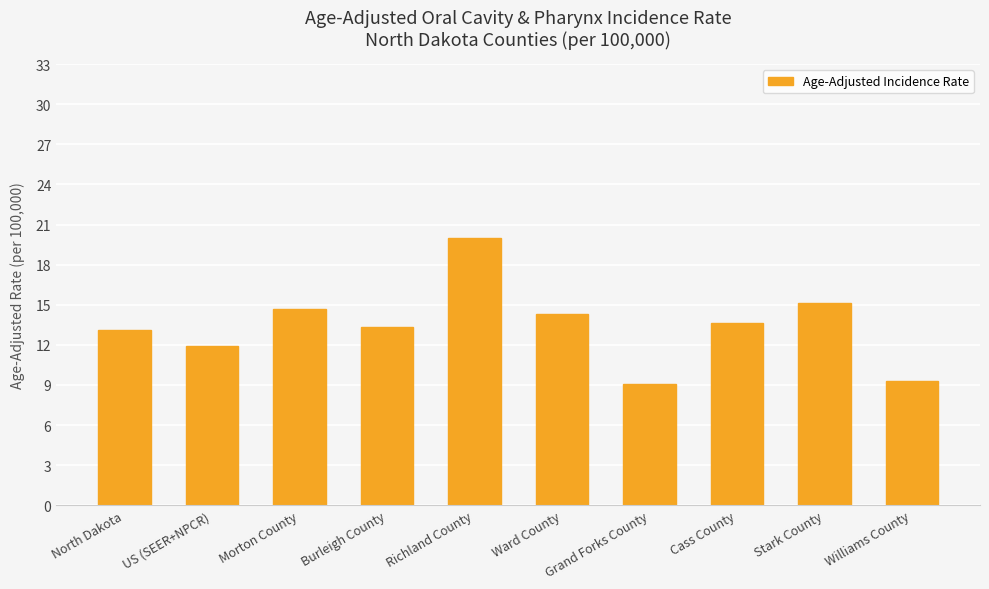

Reading right to left, extract all data points from this chart.

Williams County=9.3	Stark County=15.1	Cass County=13.6	Grand Forks County=9.1	Ward County=14.3	Richland County=20.0	Burleigh County=13.3	Morton County=14.7	US (SEER+NPCR)=11.9	North Dakota=13.1